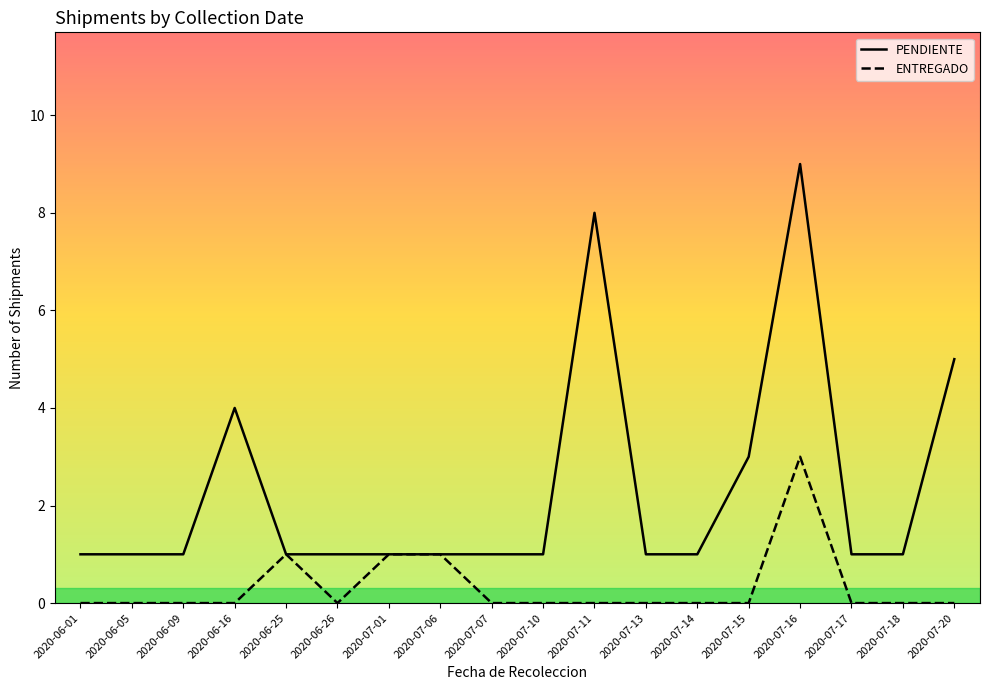

True or false: ENTREGADO and PENDIENTE intersect in this chart.

False